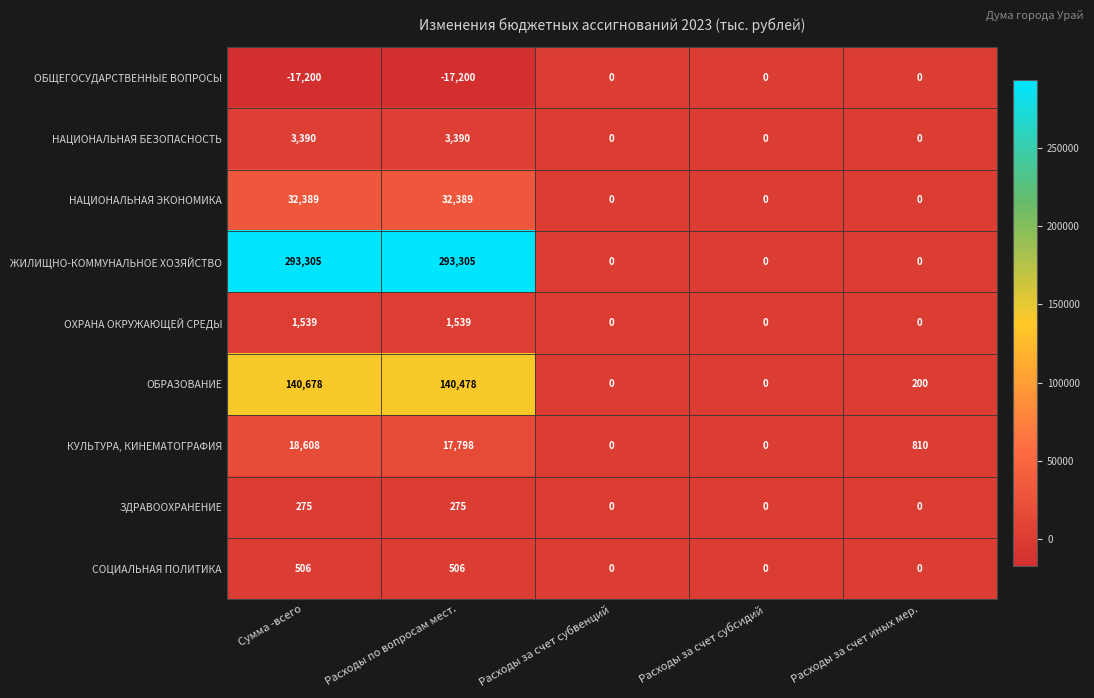

What is the difference between the highest and lowest values at Расходы за счет иных мер.?

810